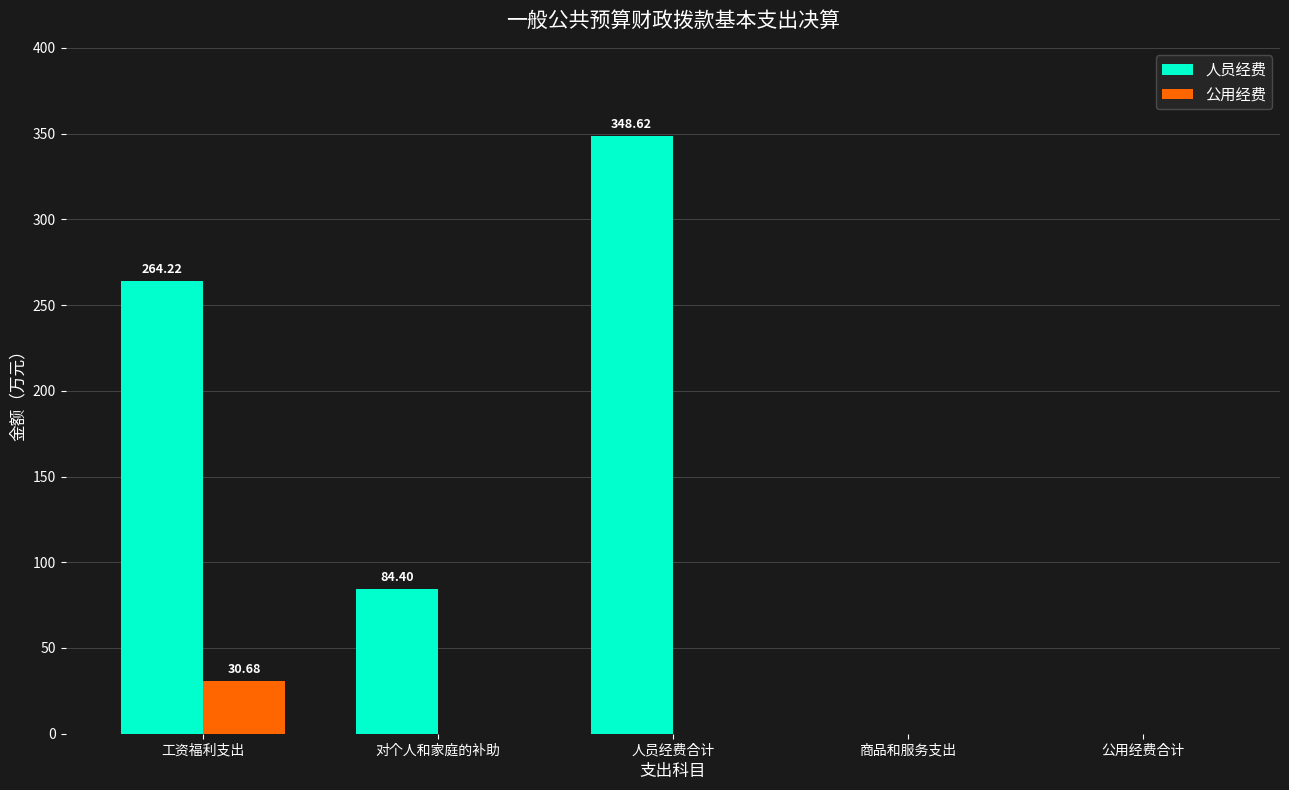

At which label does 人员经费 reach its peak?

人员经费合计